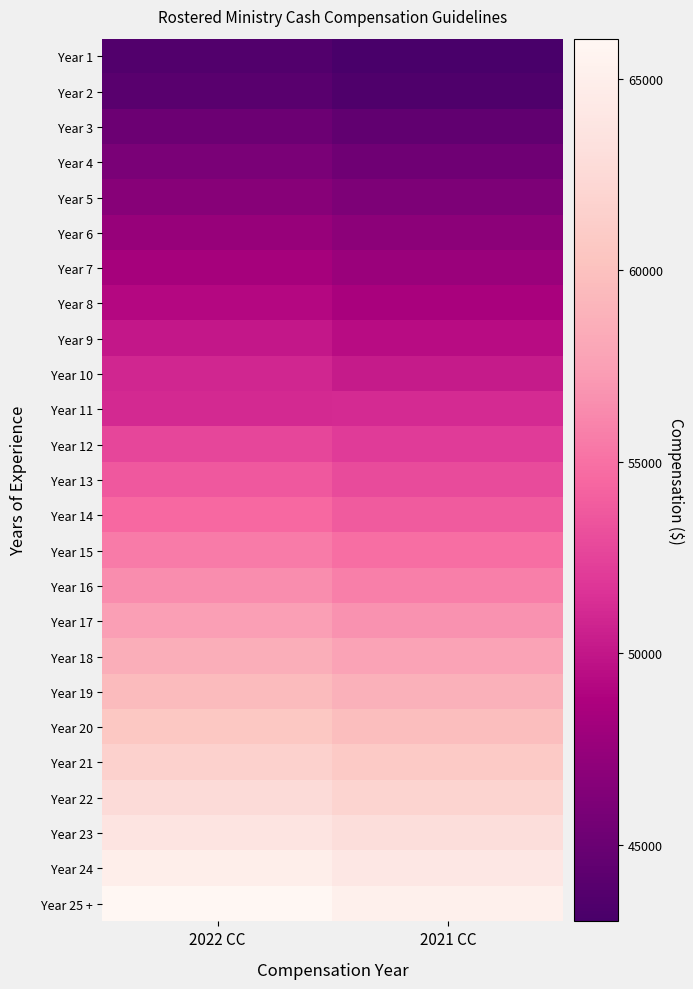

Rank the series by their maximum value, from lowest to highest.

Year 1, Year 2, Year 3, Year 4, Year 5, Year 6, Year 7, Year 8, Year 9, Year 10, Year 11, Year 12, Year 13, Year 14, Year 15, Year 16, Year 17, Year 18, Year 19, Year 20, Year 21, Year 22, Year 23, Year 24, Year 25 +